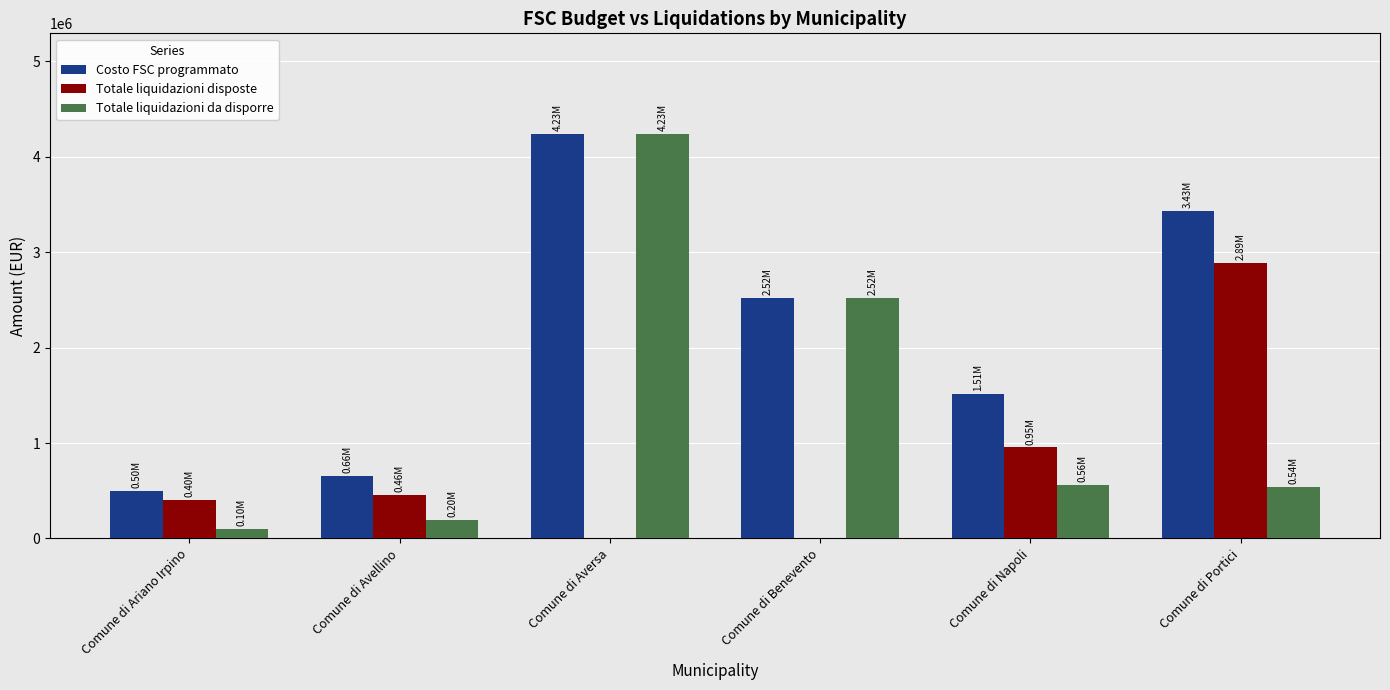

Which label corresponds to the largest value in the chart?

Comune di Aversa